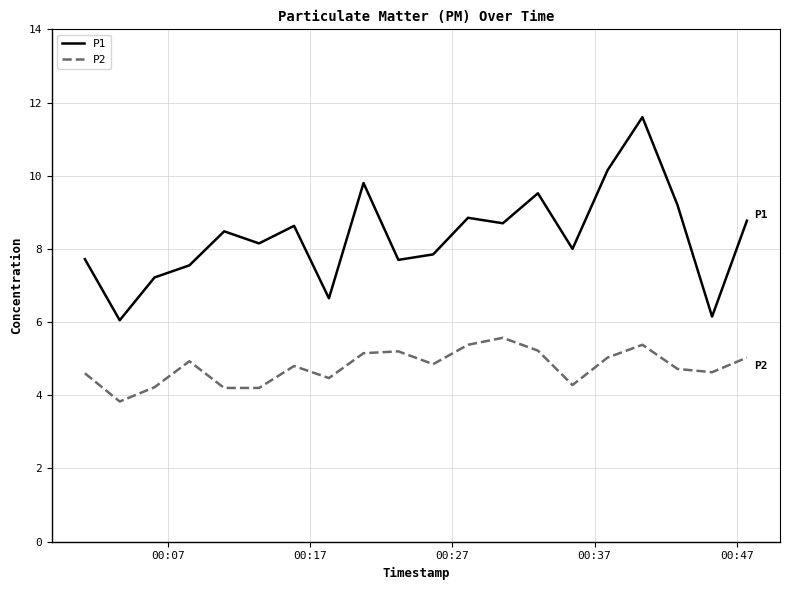

Which series has the largest range (max minus min)?

P1